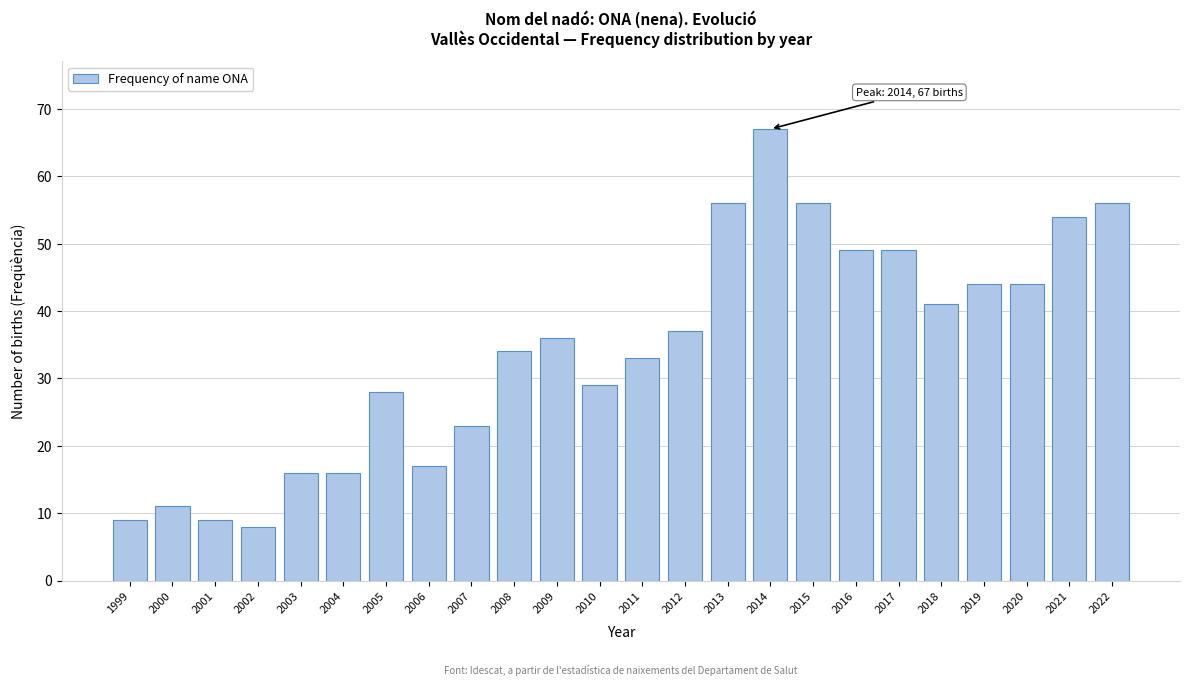

Reading left to right, what are all the values shown in this chart?

1999=9	2000=11	2001=9	2002=8	2003=16	2004=16	2005=28	2006=17	2007=23	2008=34	2009=36	2010=29	2011=33	2012=37	2013=56	2014=67	2015=56	2016=49	2017=49	2018=41	2019=44	2020=44	2021=54	2022=56